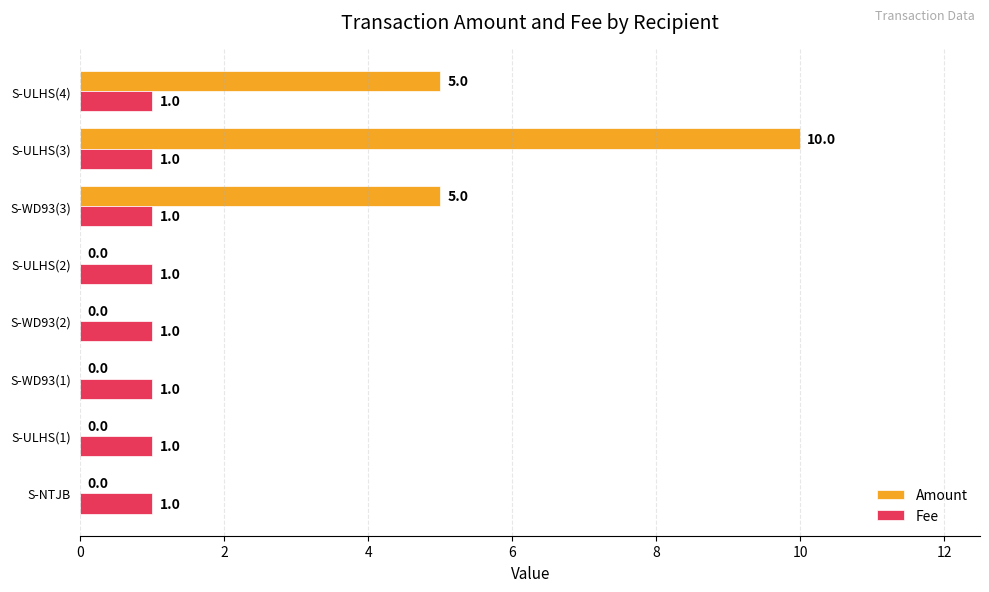

What is the maximum value for Amount?

10